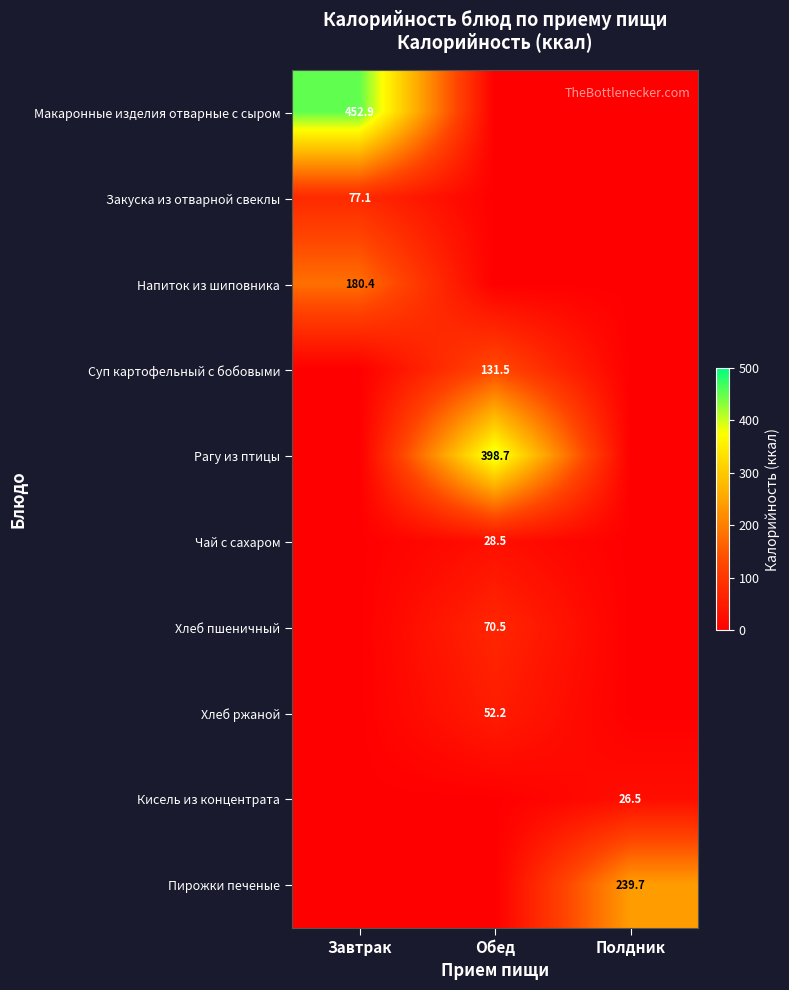

The value of Пирожки печеные at Полдник is 239.7. True or false?

True